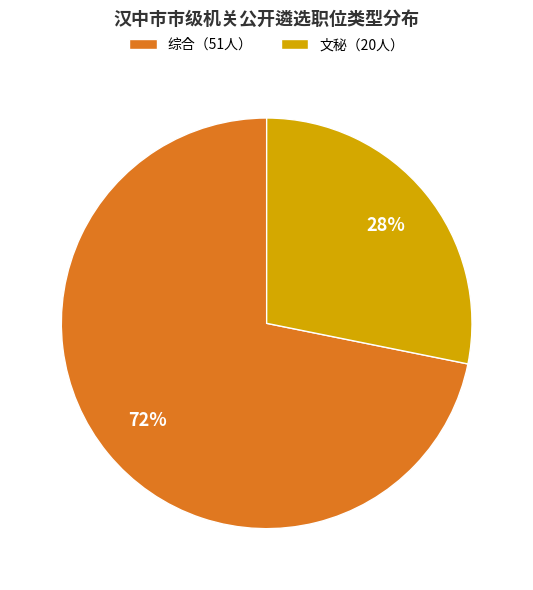

What percentage is the 文秘（20人） slice, to the nearest percent?

28%